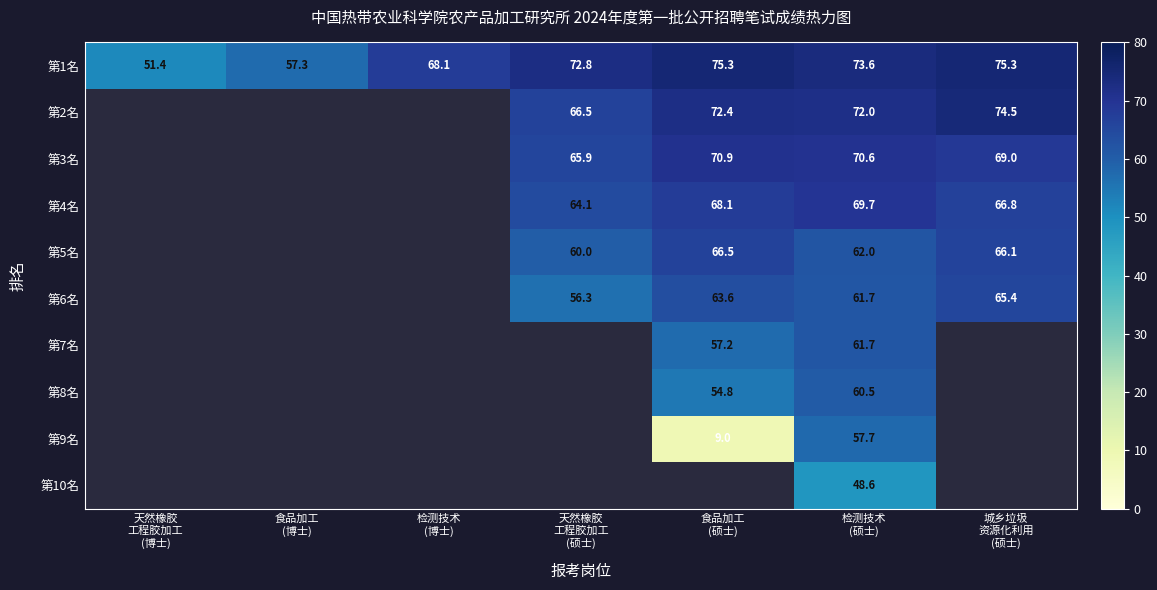

What is the highest value of the 第1名 series?

75.3